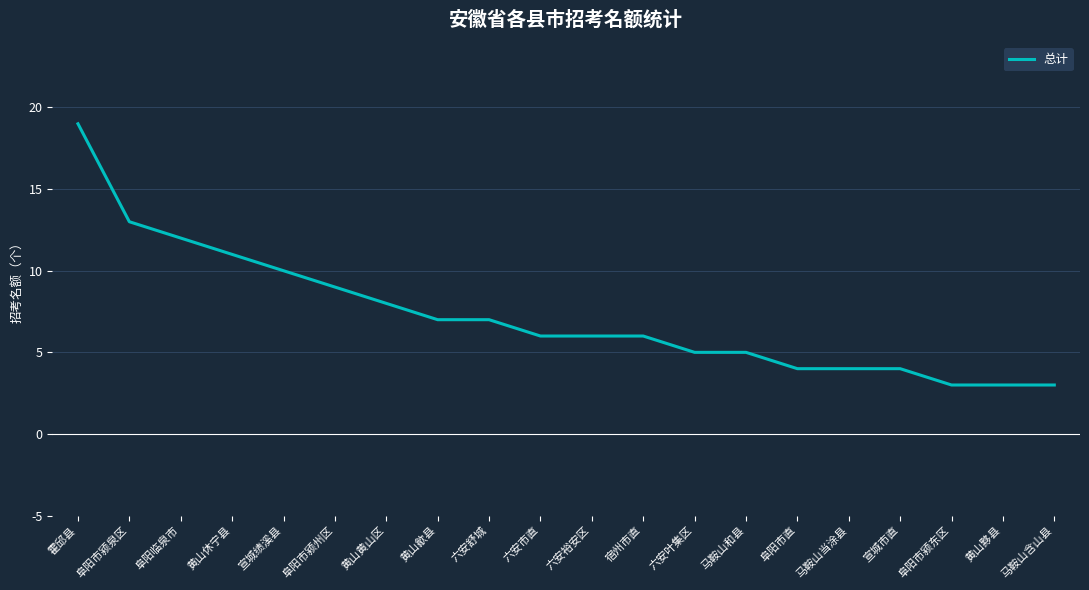

What is the sum of the values at 宣城市直 and 黄山歙县?

11